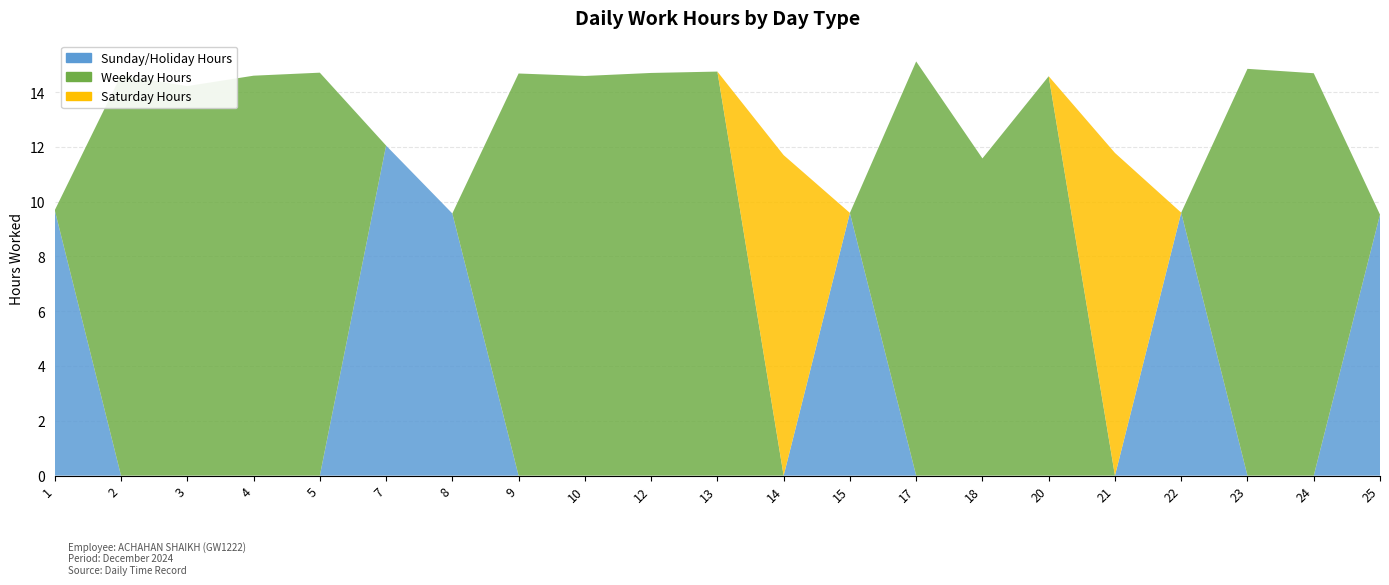

Reading right to left, extract all data points from this chart.

Sunday/Holiday Hours: 25=9.5	24=0.0	23=0.0	22=9.6	21=0.0	20=0.0	18=0.0	17=0.0	15=9.6	14=0.0	13=0.0	12=0.0	10=0.0	9=0.0	8=9.6	7=12.1	5=0.0	4=0.0	3=0.0	2=0.0	1=9.7
Weekday Hours: 25=0.0	24=14.7	23=14.8	22=0.0	21=0.0	20=14.6	18=11.6	17=15.1	15=0.0	14=0.0	13=14.8	12=14.7	10=14.6	9=14.7	8=0.0	7=0.0	5=14.7	4=14.6	3=14.2	2=14.6	1=0.0
Saturday Hours: 25=0.0	24=0.0	23=0.0	22=0.0	21=11.8	20=0.0	18=0.0	17=0.0	15=0.0	14=11.7	13=0.0	12=0.0	10=0.0	9=0.0	8=0.0	7=0.0	5=0.0	4=0.0	3=0.0	2=0.0	1=0.0